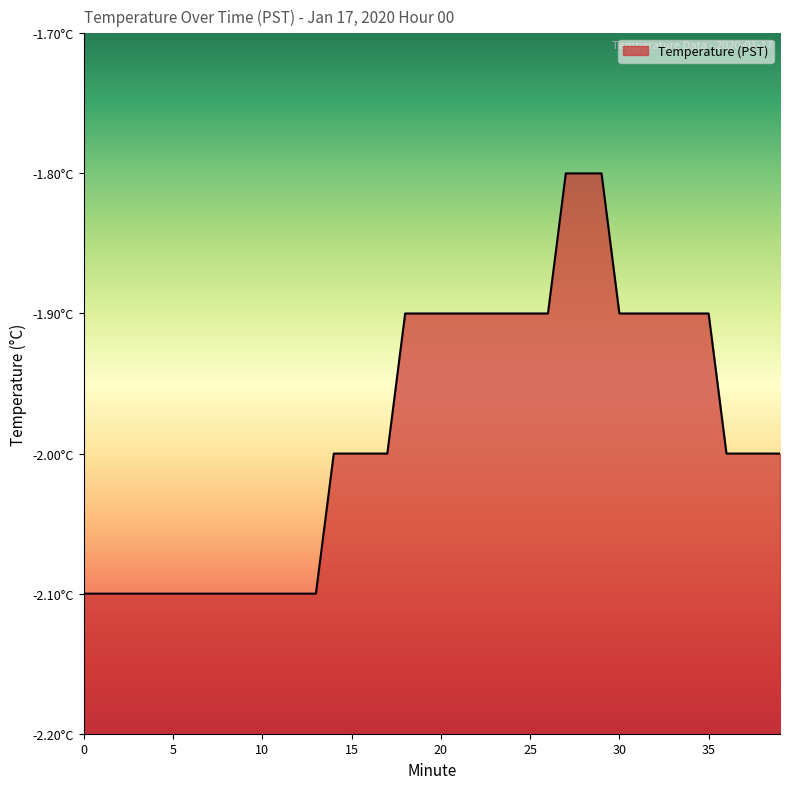

List the labels in order of value, largest first.

27, 28, 29, 18, 19, 20, 21, 22, 23, 24, 25, 26, 30, 31, 32, 33, 34, 35, 14, 15, 16, 17, 36, 37, 38, 39, 0, 1, 2, 3, 4, 5, 6, 7, 8, 9, 10, 11, 12, 13